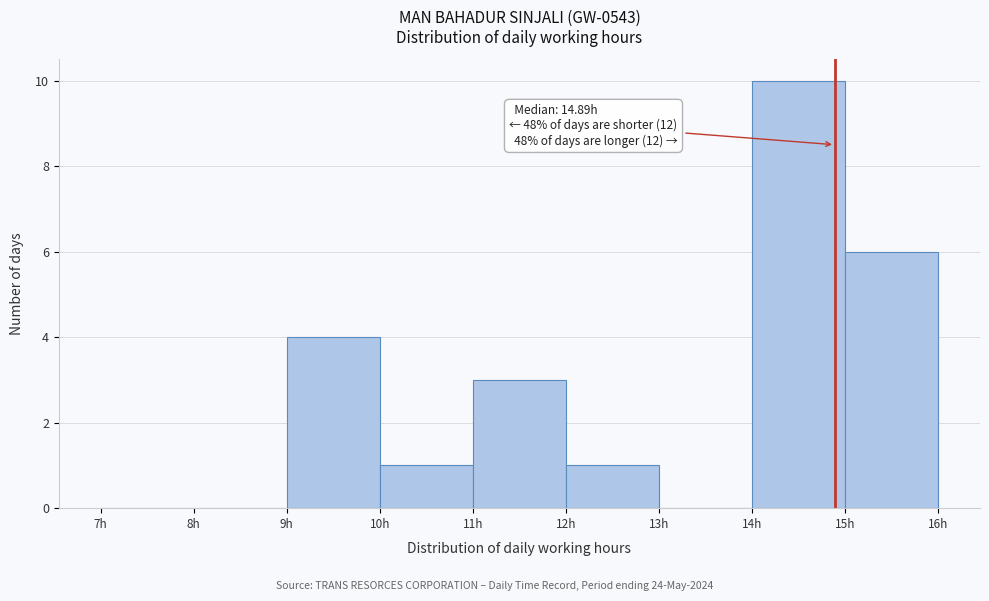

Over which range of the x-axis is the bar tallest?

14 to 15